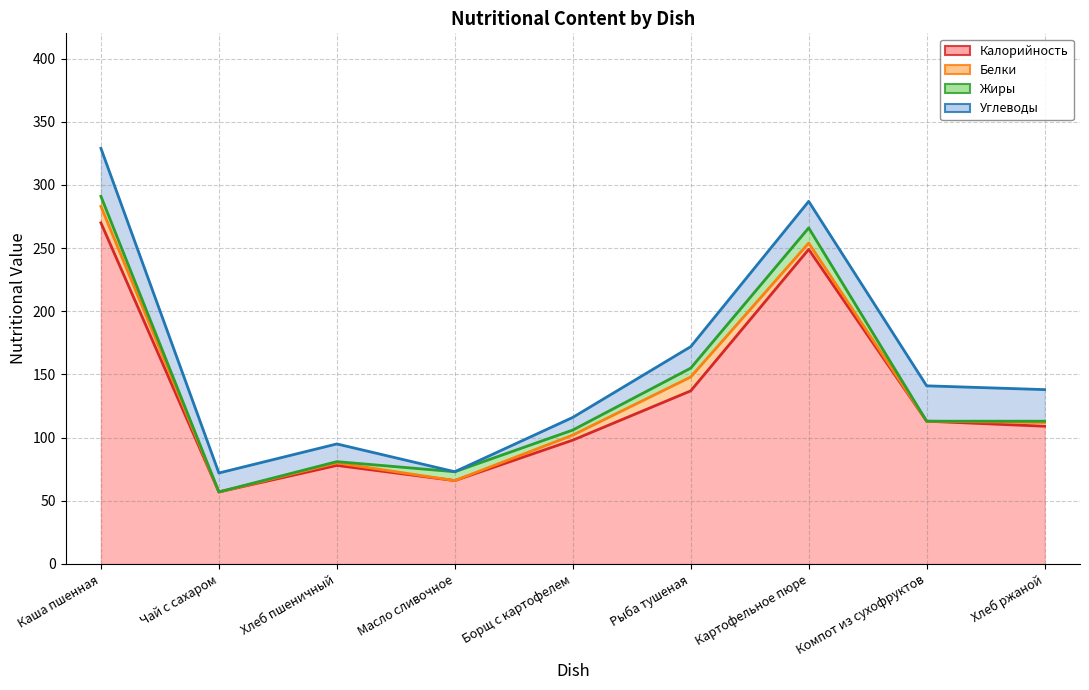

Which label corresponds to the largest value in the chart?

Каша пшенная